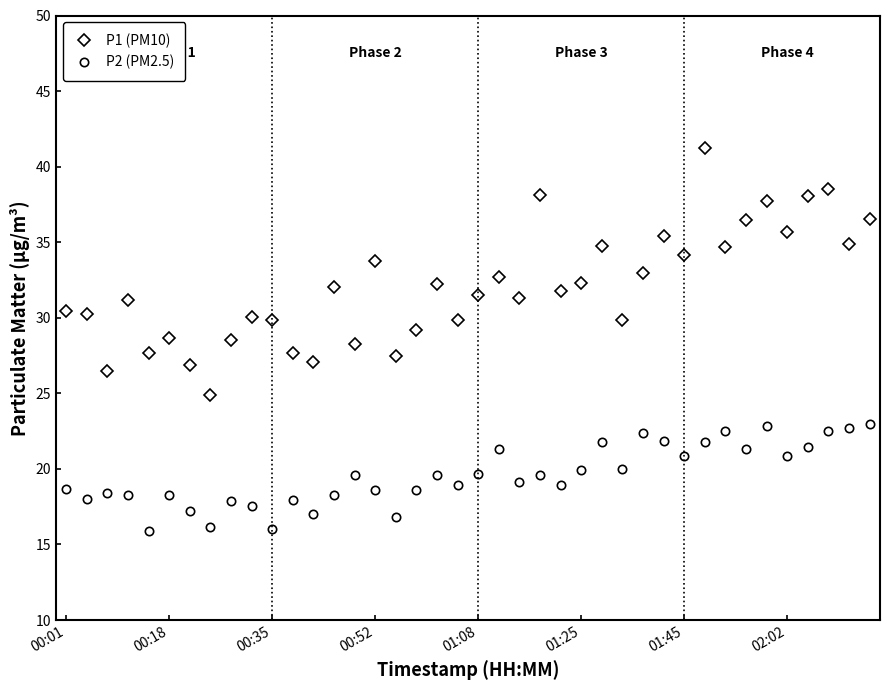

List the series in order of their overall mean, lowest first.

P2 (PM2.5), P1 (PM10)